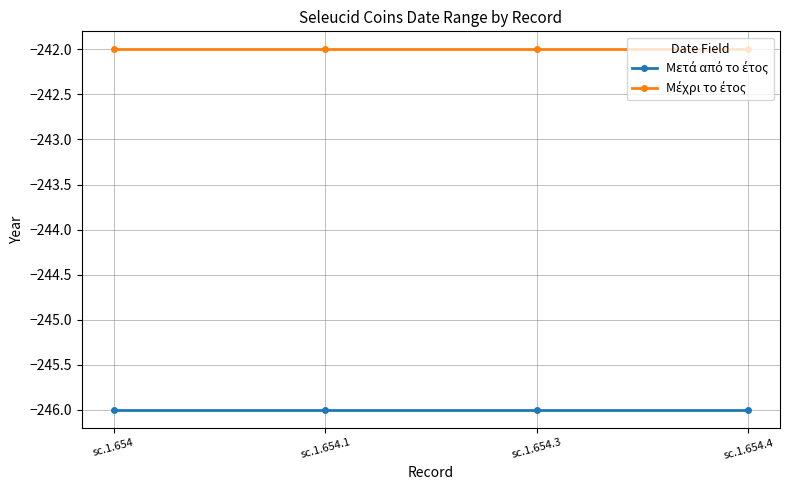

What is the label of the 4th point from the left?

sc.1.654.4